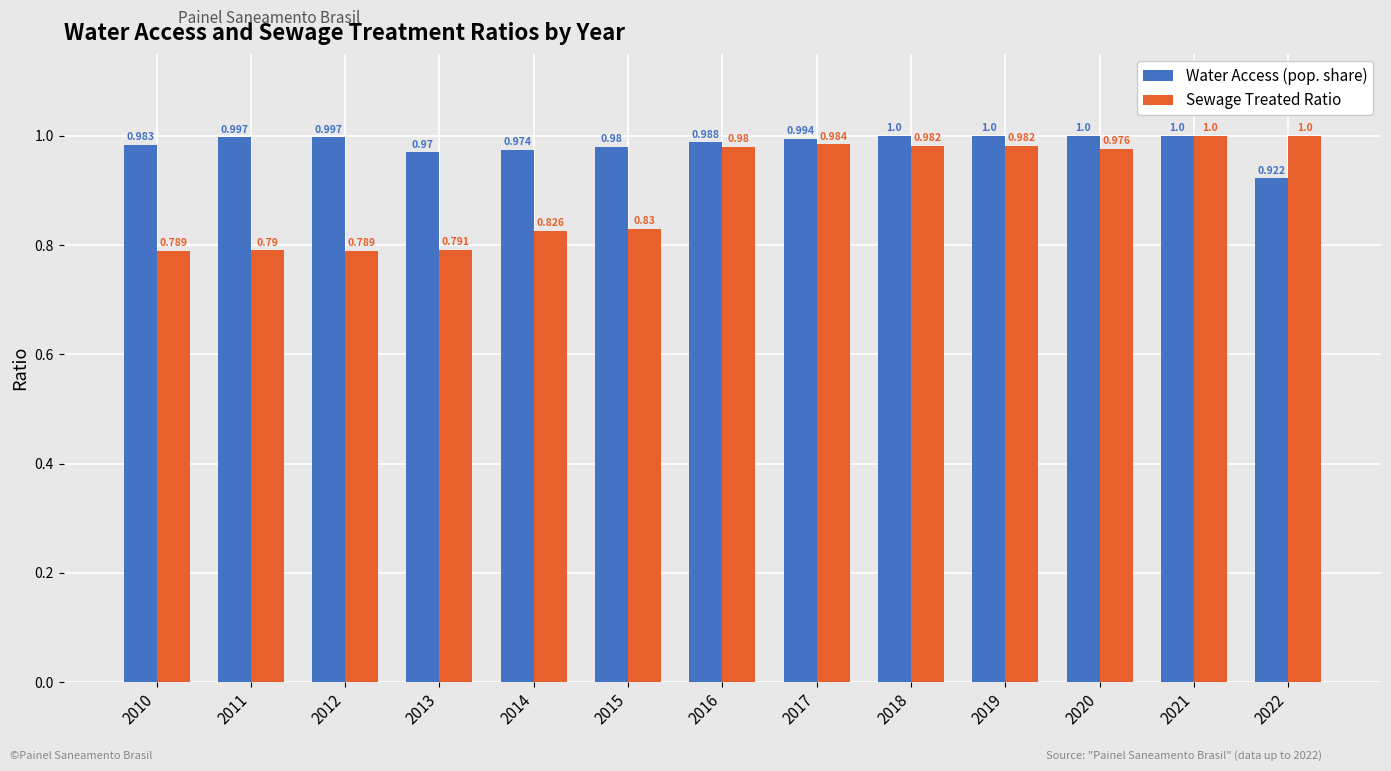

What is the difference between the second highest and second lowest values in the Sewage Treated Ratio series?

0.2